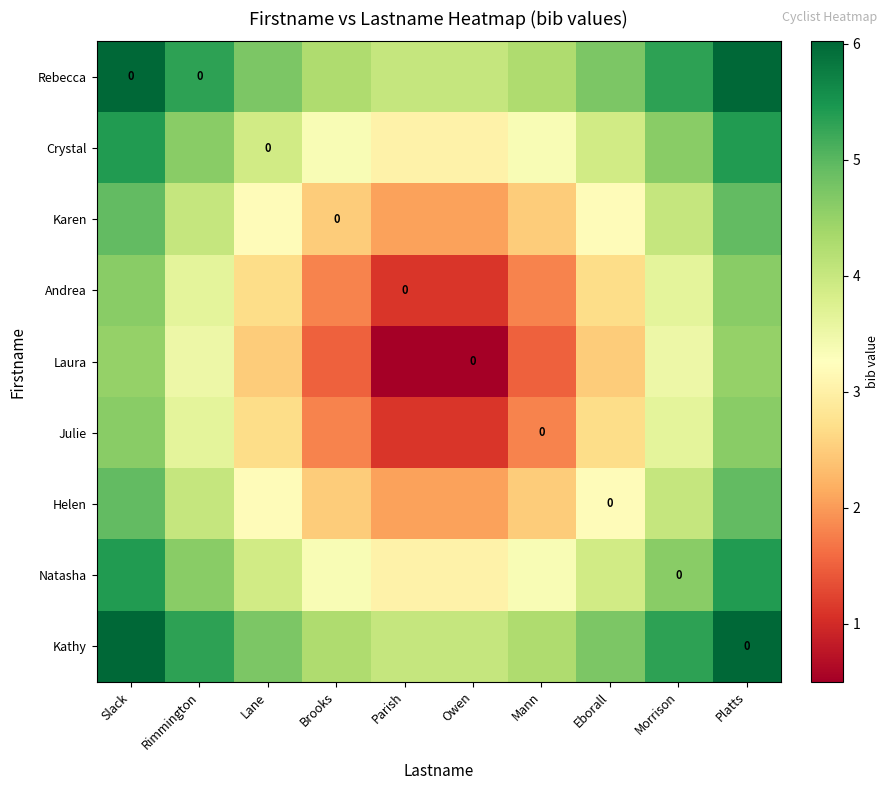

What is the sum of all Natasha values?

40.6